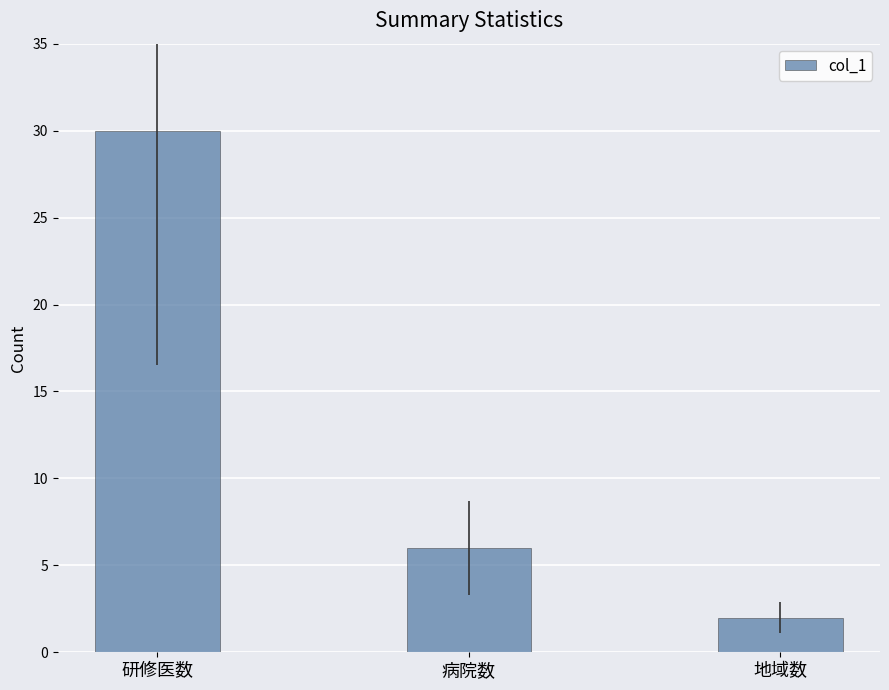

Which category has the highest value across all series?

研修医数